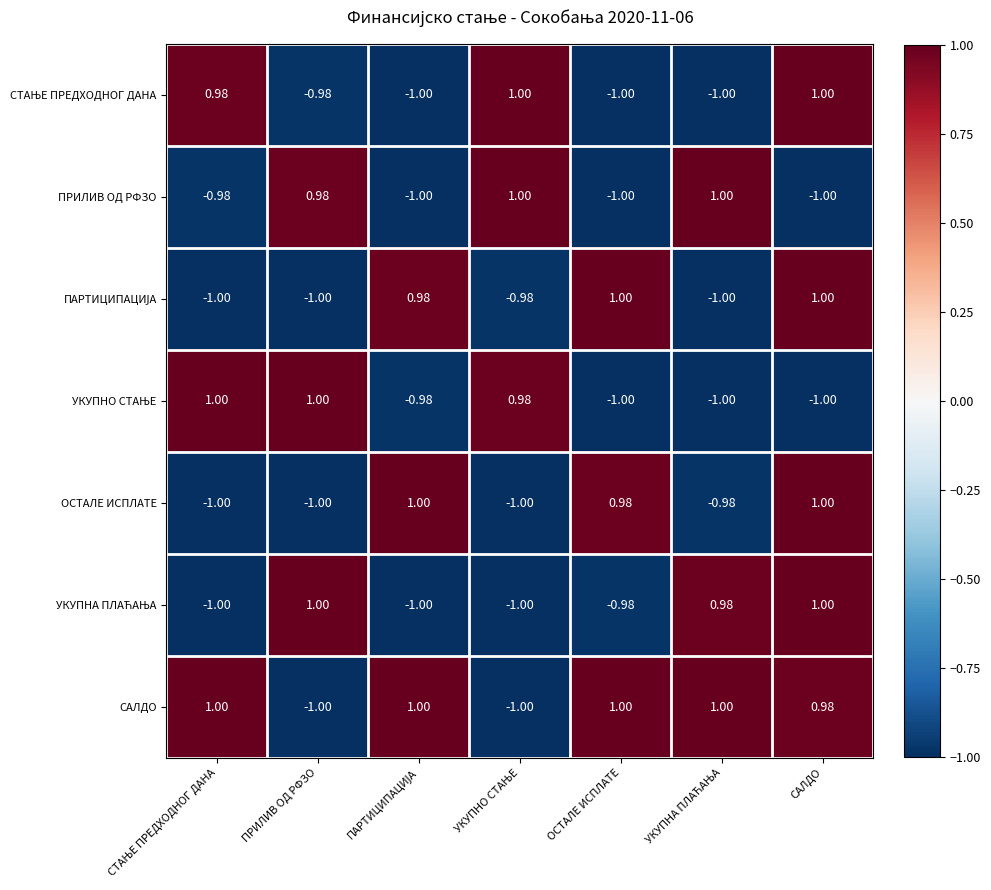

Which series has the largest total across all categories?

САЛДО